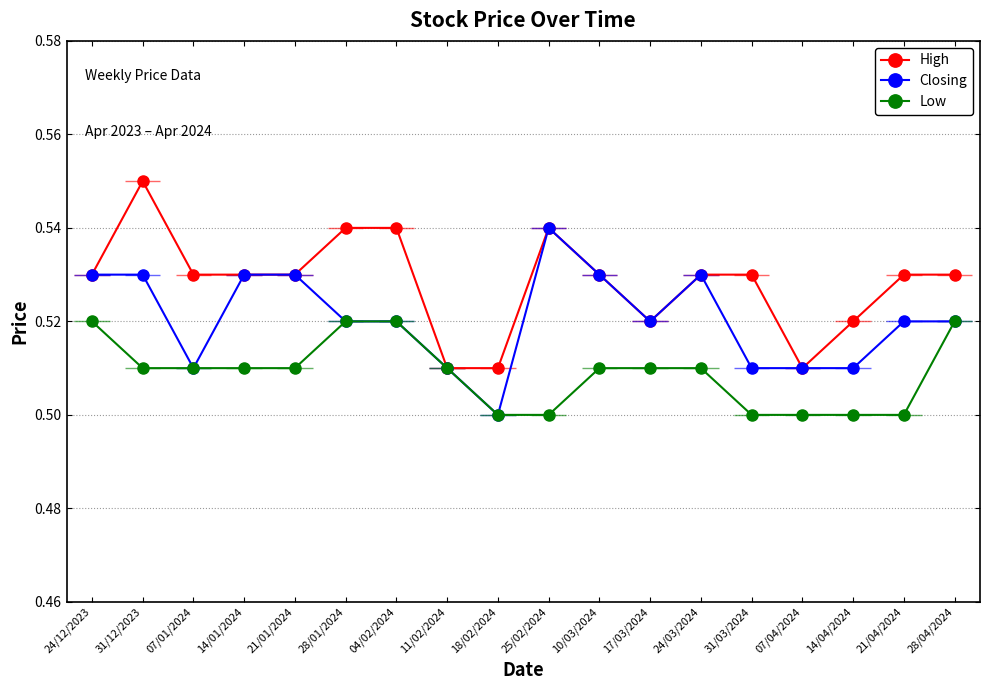

In High, how many points are lower than both neighbors (excluding endpoints)?

2